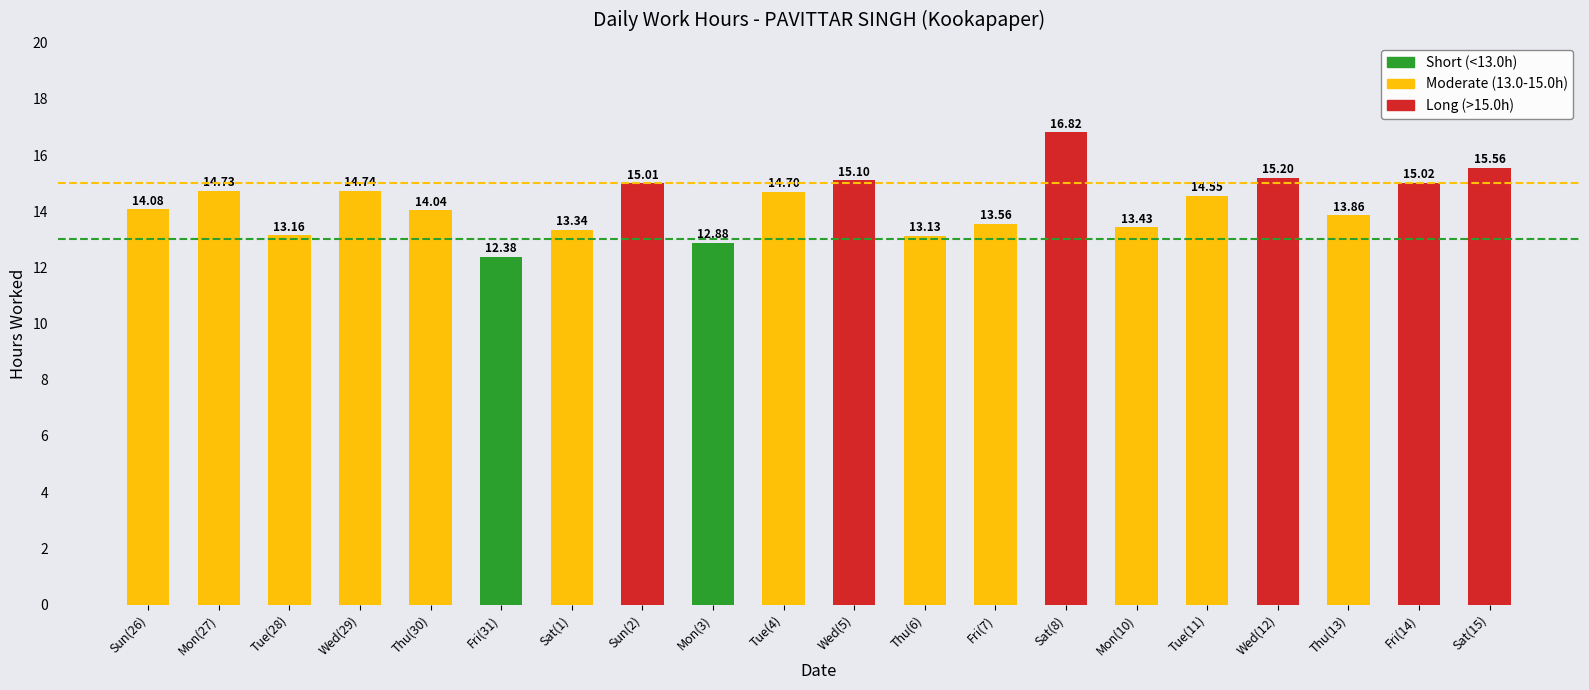

At which label is the value closest to 14?

Thu(30)